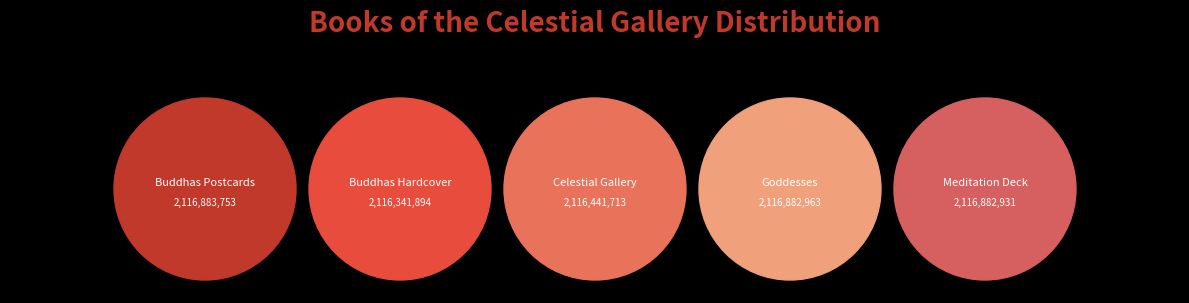

Combined, do 2 - Buddhas Hardcover and 4 - Goddesses account for over 50%?

No